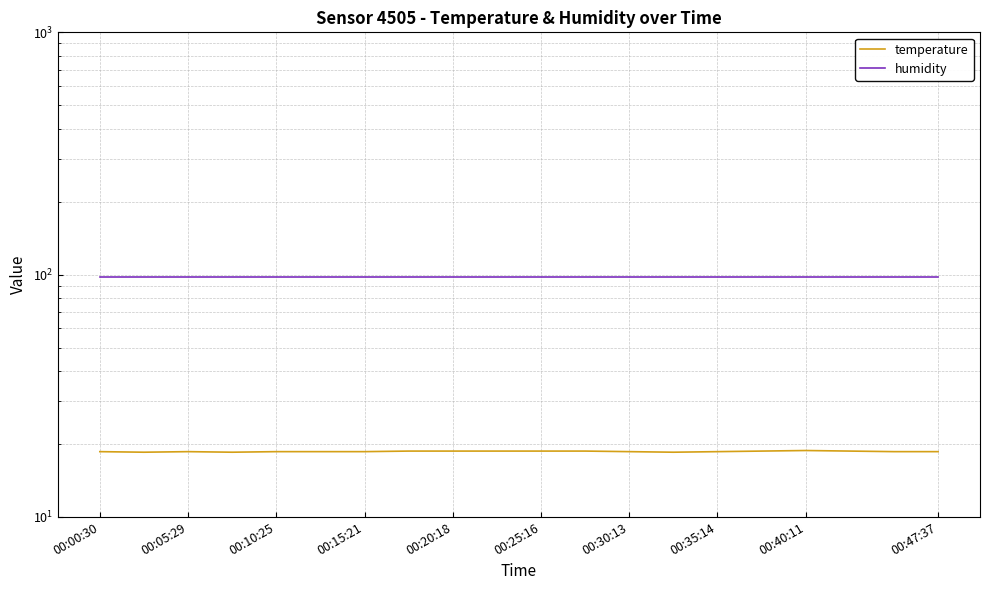

How many interior local peaks does the temperature series have?

2